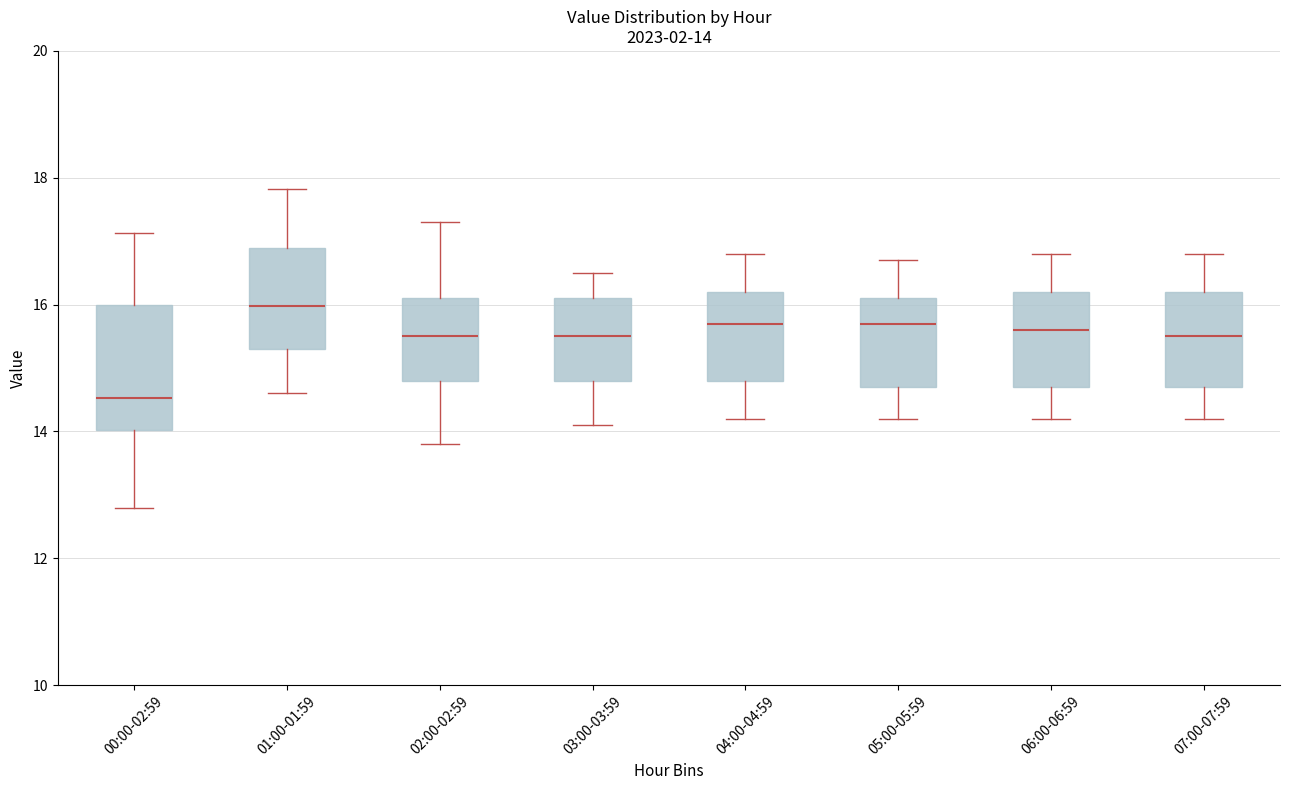

Which box has the highest median line?

01:00-01:59